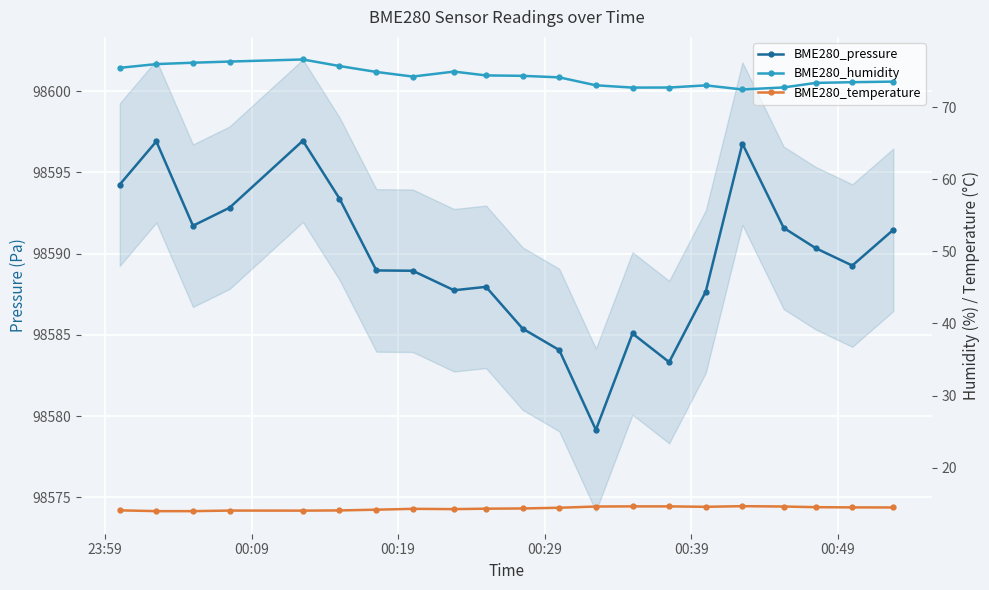

True or false: BME280_temperature has a value of 9.2 at 15.

False